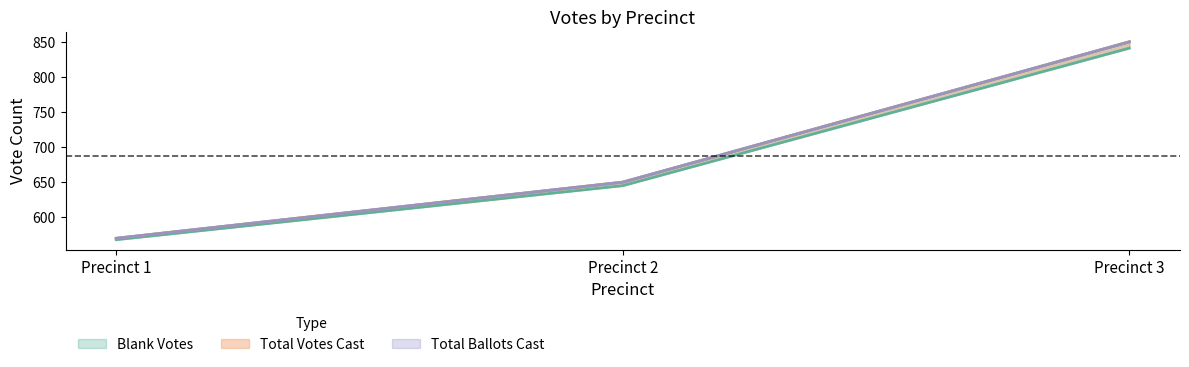

How many categories are shown in the chart?

3